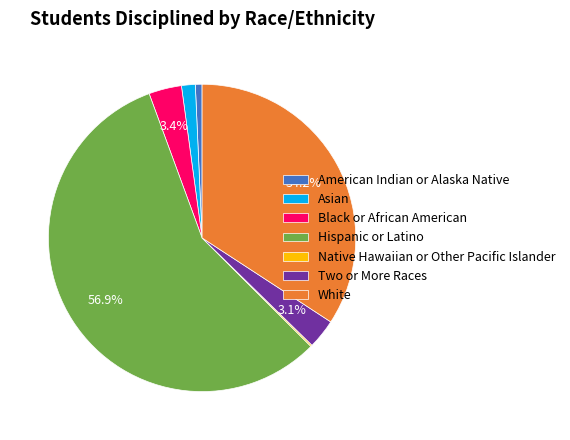

What percentage is the White slice, to the nearest percent?

34%